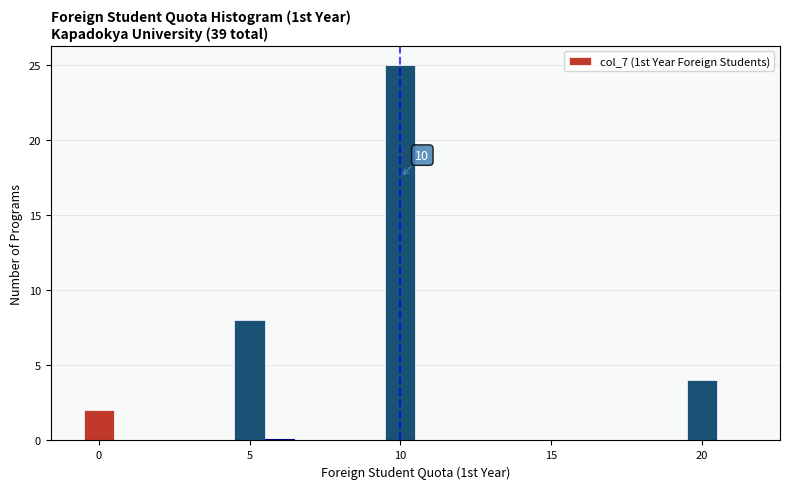

Around what value on the x-axis is the tallest bar? Give the approximate position of its centre, as read against the axis.

10.0